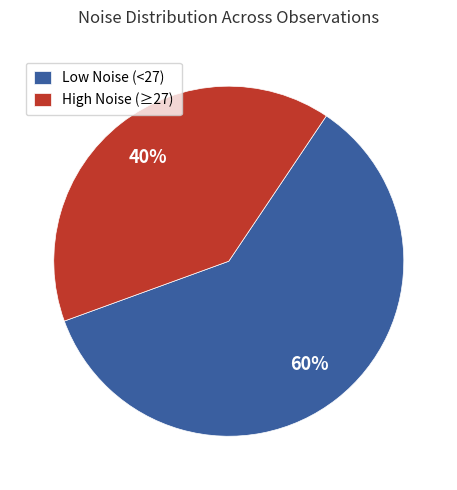

Rank the categories by value from lowest to highest.

High Noise (≥27), Low Noise (<27)